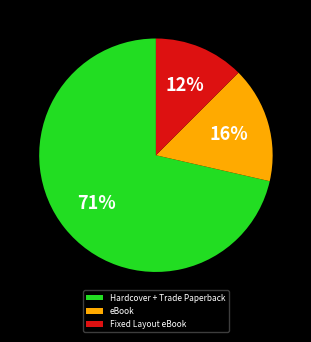

Which slice is the largest?

Hardcover + Trade Paperback